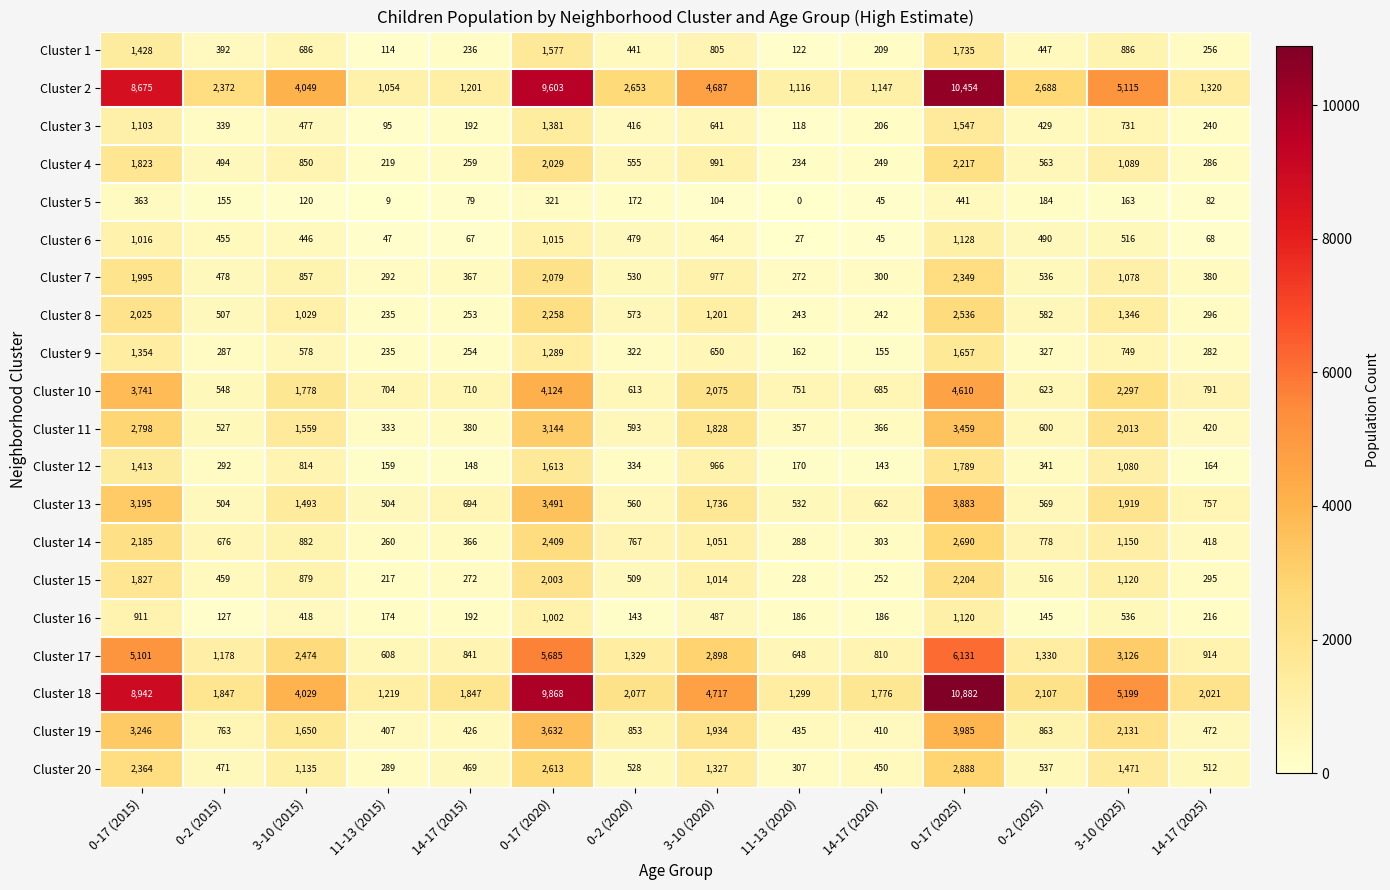

What is the difference between the Cluster 8 values at 14-17 (2025) and 0-17 (2025)?

2240